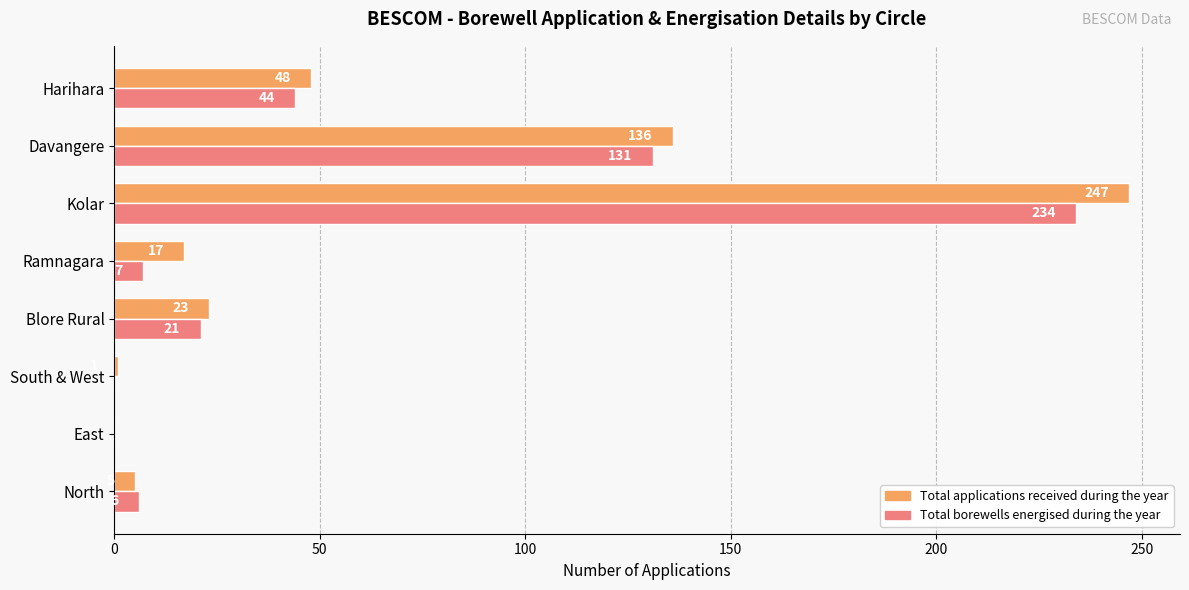

The value of Total applications received during the year at Blore Rural is 33. True or false?

False